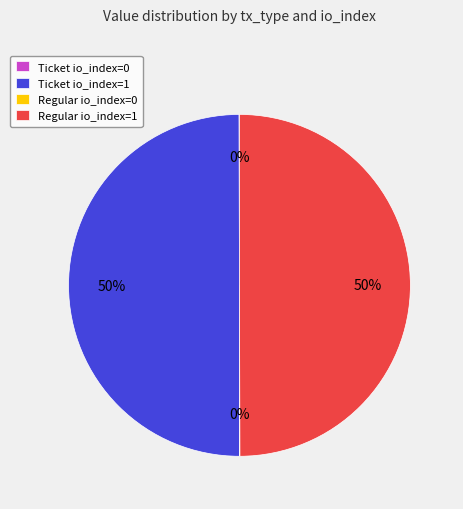

To the nearest percent, what portion does Regular io_index=1 represent?

50%